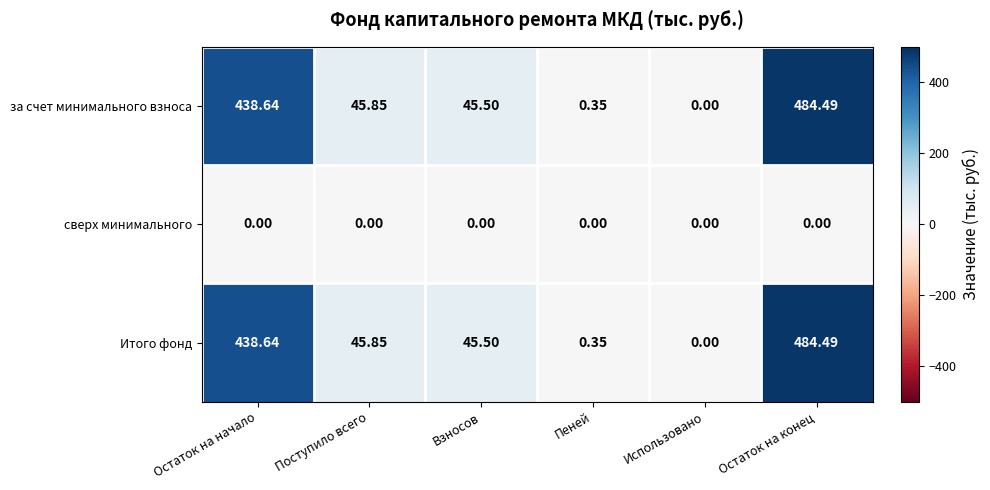

Where does the за счет минимального взноса series first go above 45?

Остаток на начало